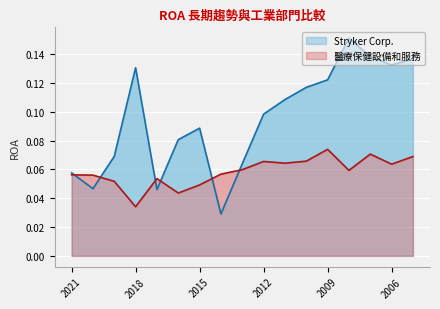

What is the value of the 醫療保健設備和服務 point at the 15th from the left?

0.1